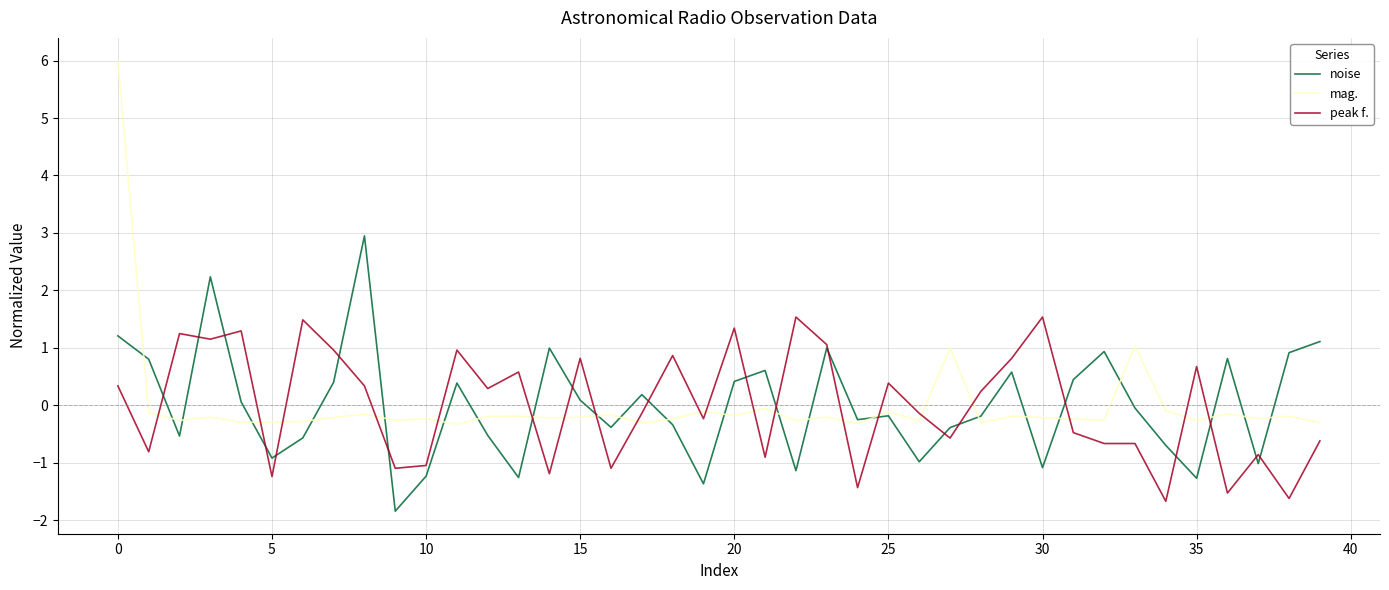

True or false: peak f. and mag. cross at least once.

True